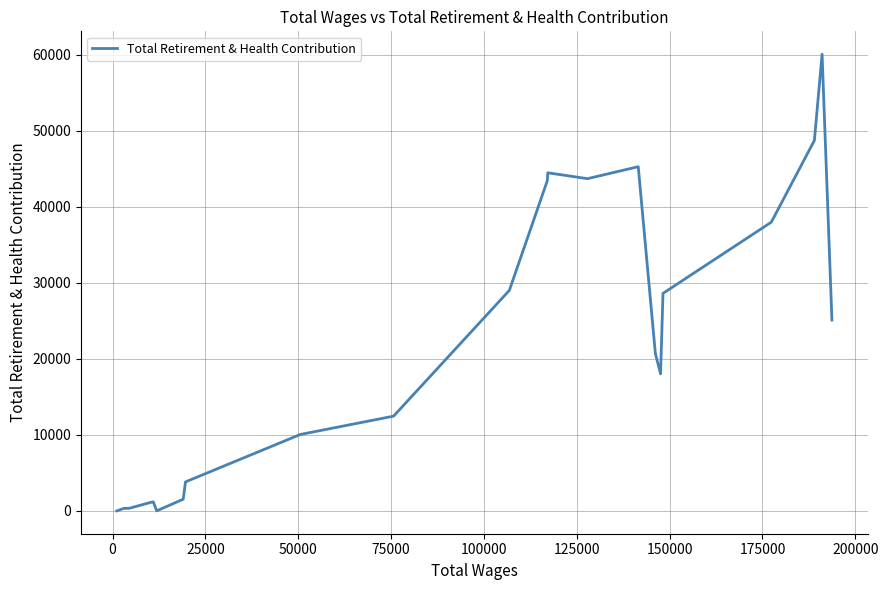

Count the number of categories in the chart.

22